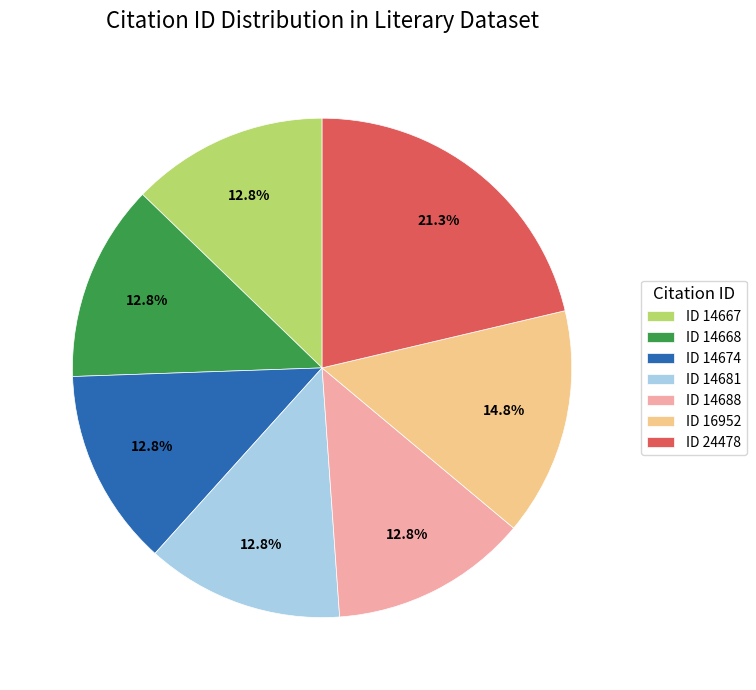

Does ID 14668 account for over 50% of the chart?

No